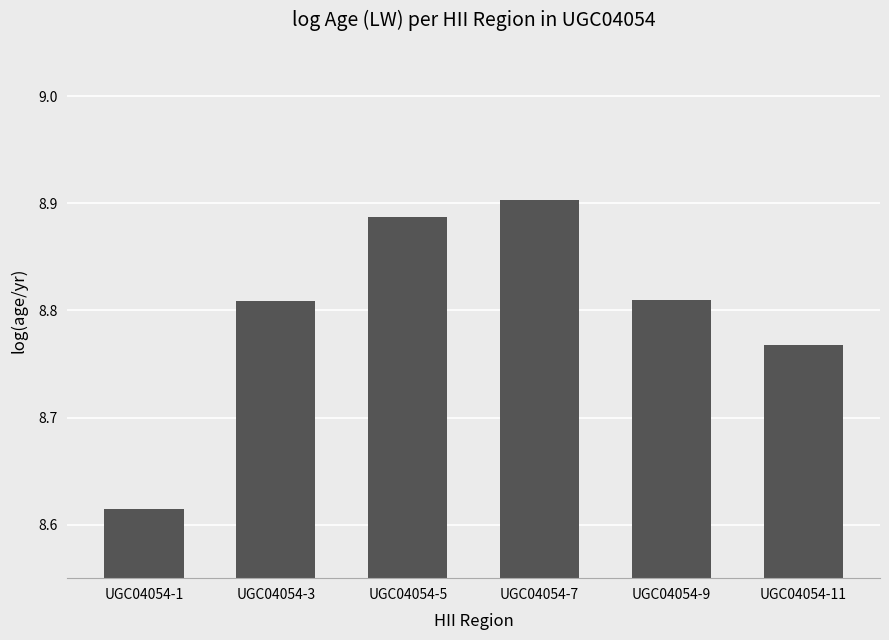

What is the difference between the maximum and minimum values?

0.3